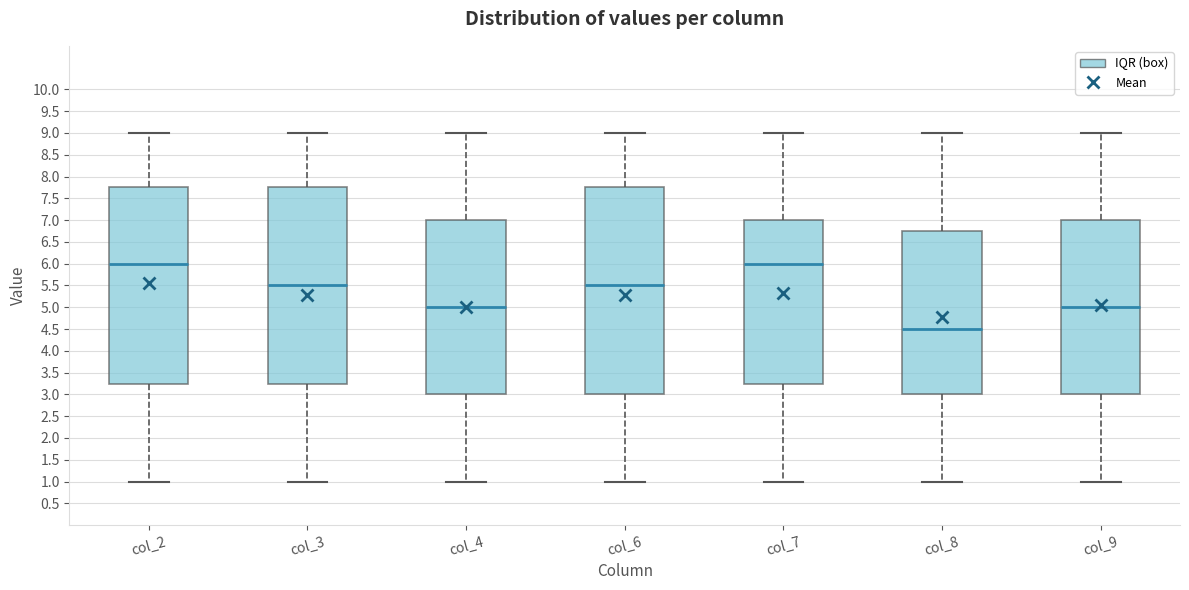

Reading left to right, transcribe this box plot: for each box, give where its median line is, the range the box spans, and where its two whiskers end, as read against the y-axis. The values are not printed on the chart, so give them approximately, as read against the axis.

col_2: median 6.00, box 3.25 to 7.75, whiskers 1.00 to 9.00
col_3: median 5.50, box 3.25 to 7.75, whiskers 1.00 to 9.00
col_4: median 5.00, box 3.00 to 7.00, whiskers 1.00 to 9.00
col_6: median 5.50, box 3.00 to 7.75, whiskers 1.00 to 9.00
col_7: median 6.00, box 3.25 to 7.00, whiskers 1.00 to 9.00
col_8: median 4.50, box 3.00 to 6.75, whiskers 1.00 to 9.00
col_9: median 5.00, box 3.00 to 7.00, whiskers 1.00 to 9.00